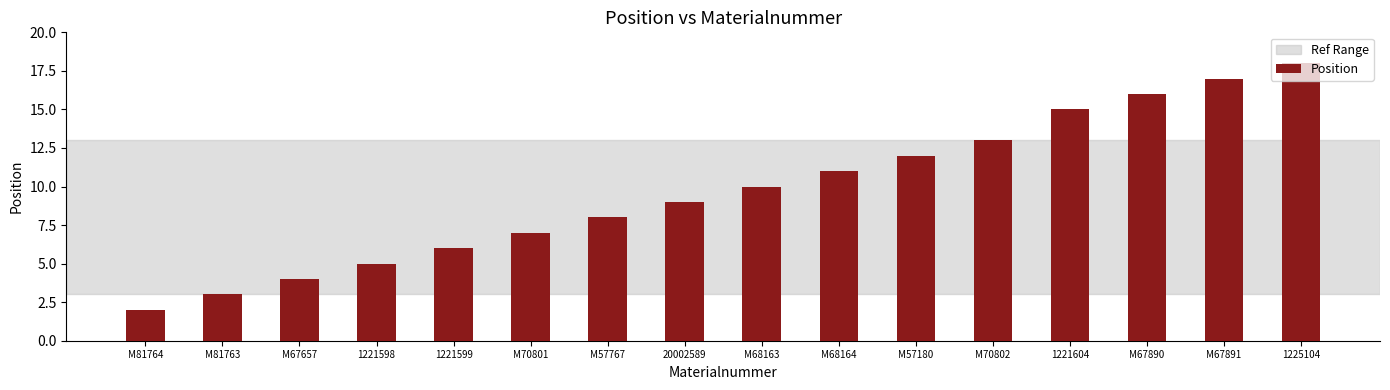

Rank the categories by value from lowest to highest.

M81764, M81763, M67657, 1221598, 1221599, M70801, M57767, 20002589, M68163, M68164, M57180, M70802, 1221604, M67890, M67891, 1225104